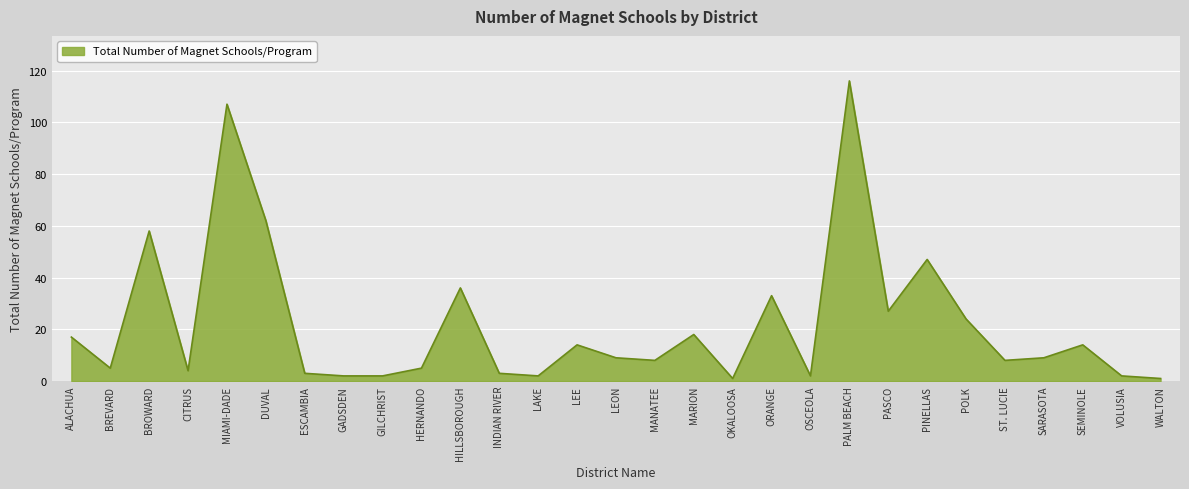

Is it true that the value at BROWARD is 99?

False